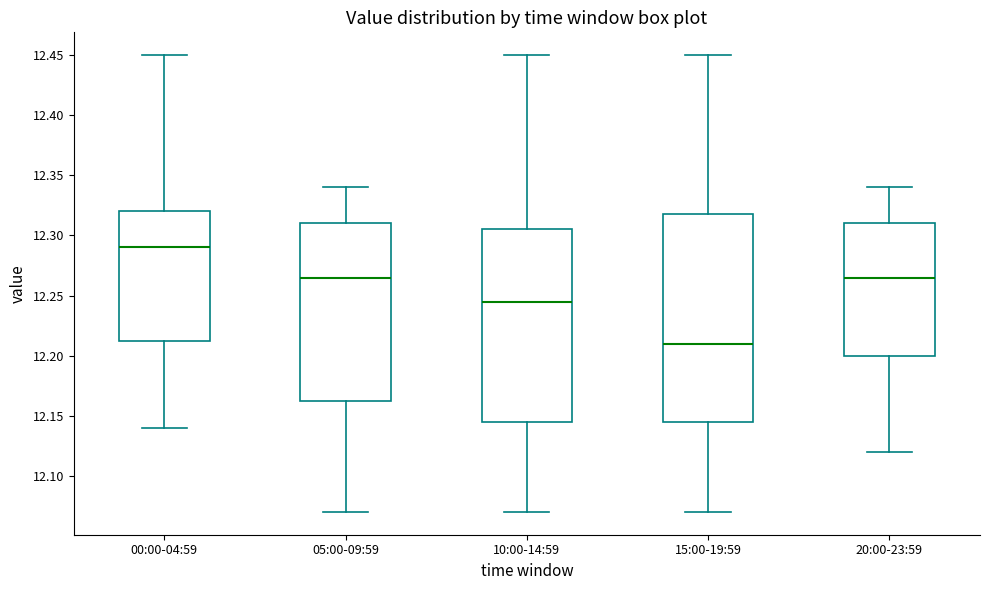

Where does the lower whisker of the box for 10:00-14:59 end on the y-axis? The values are not printed on the chart, so give them approximately, as read against the axis.

12.070